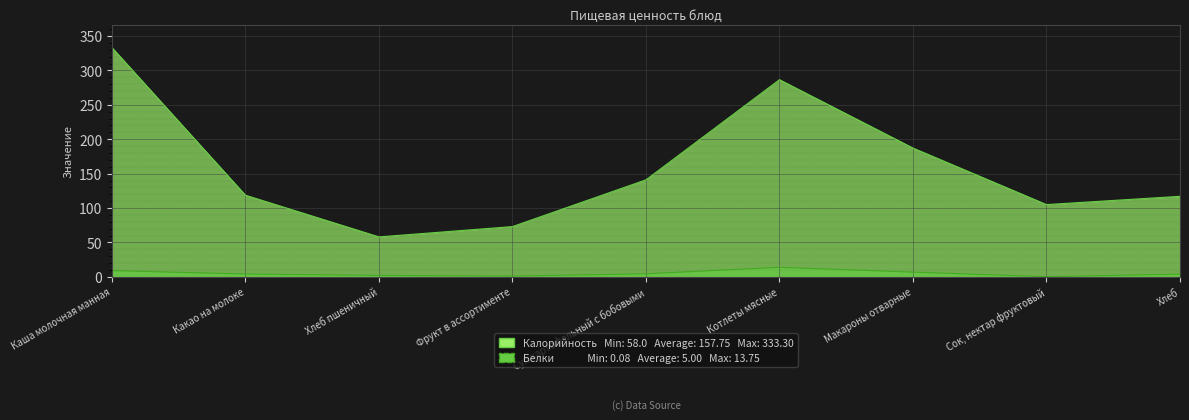

Is the value of Калорийность at Каша молочная манная greater than the value of Белки at Хлеб?

Yes